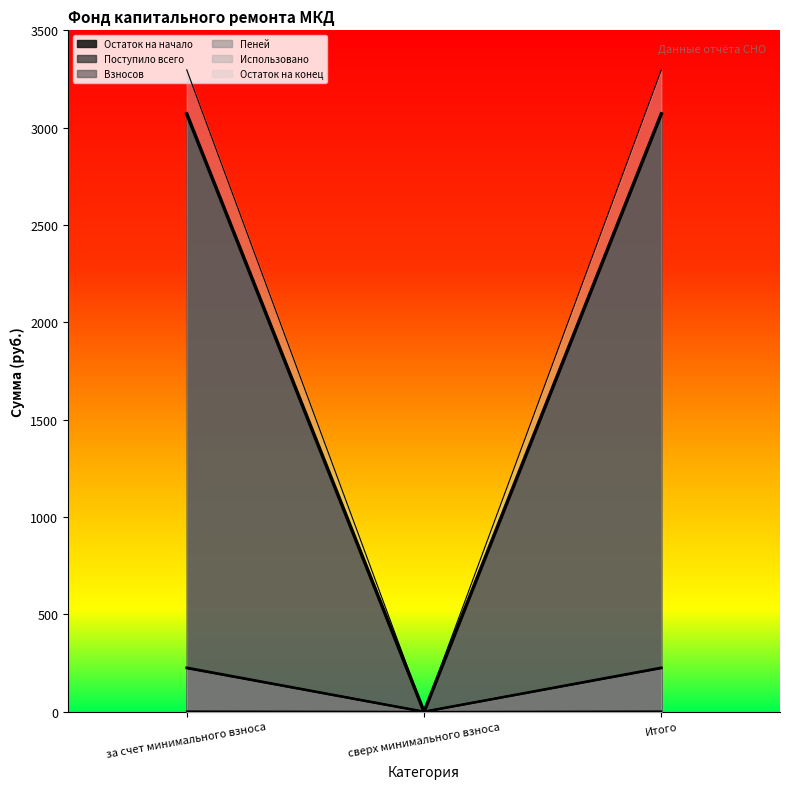

The value of Взносов at Итого is 85.0. True or false?

False